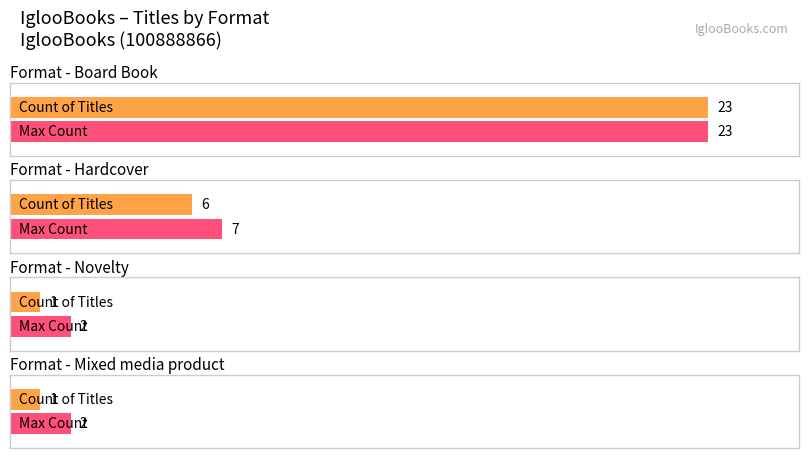

What position from the right is Hardcover?

1